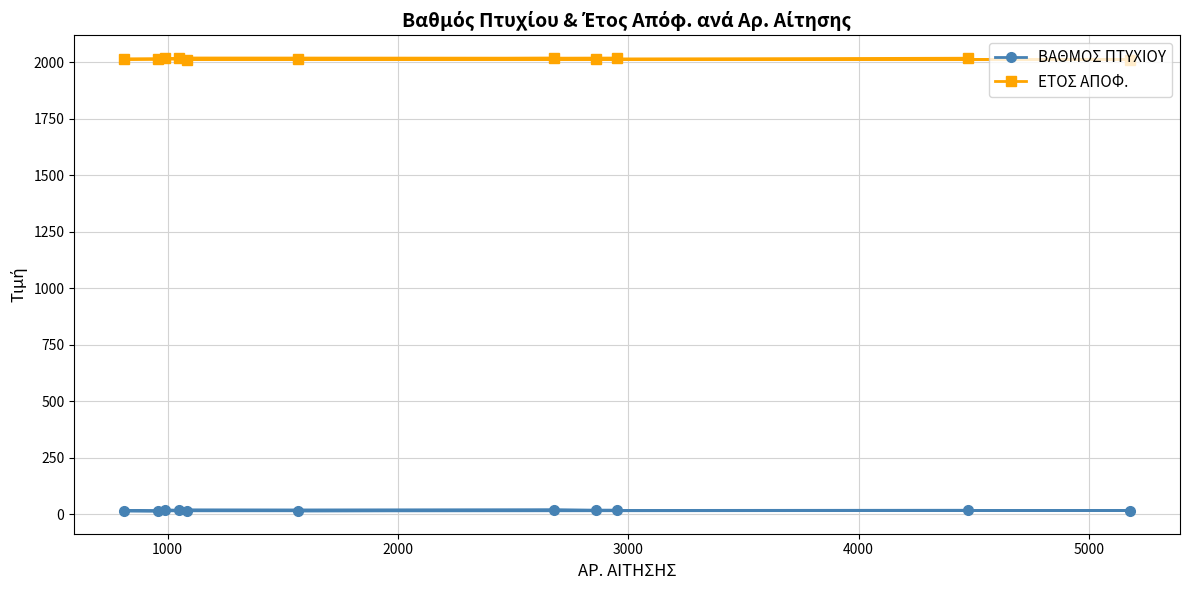

What is the sum of all ΕΤΟΣ ΑΠΟΦ. values?

22162.0